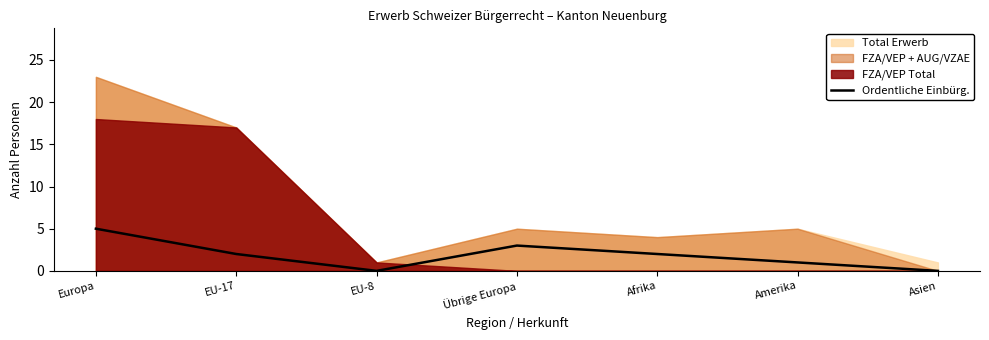

True or false: Ordentliche Einbürg. has a value of 1 at EU-17.

False